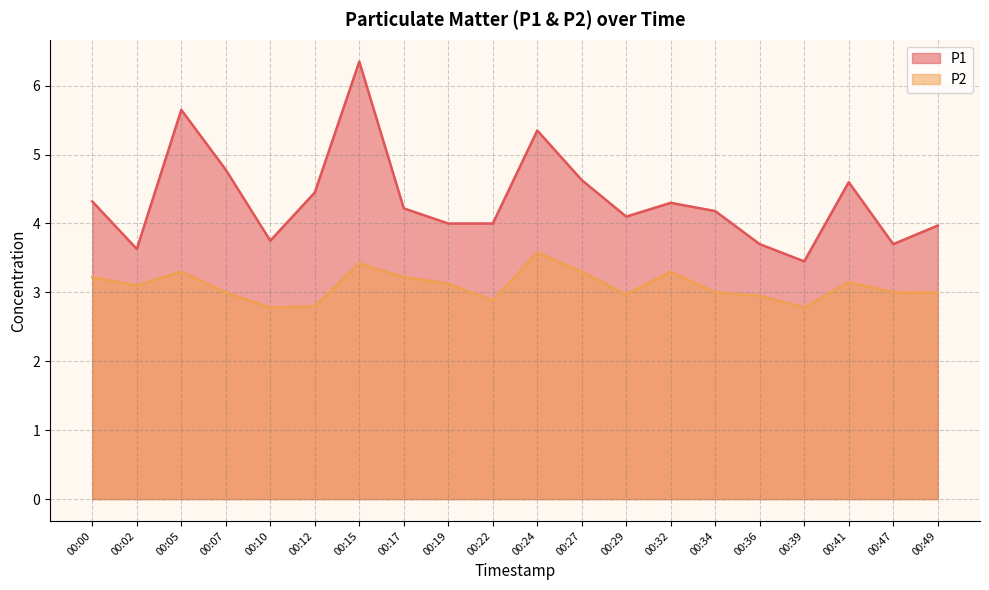

What is the difference between the second highest and minimum values in the P1 series?

2.2